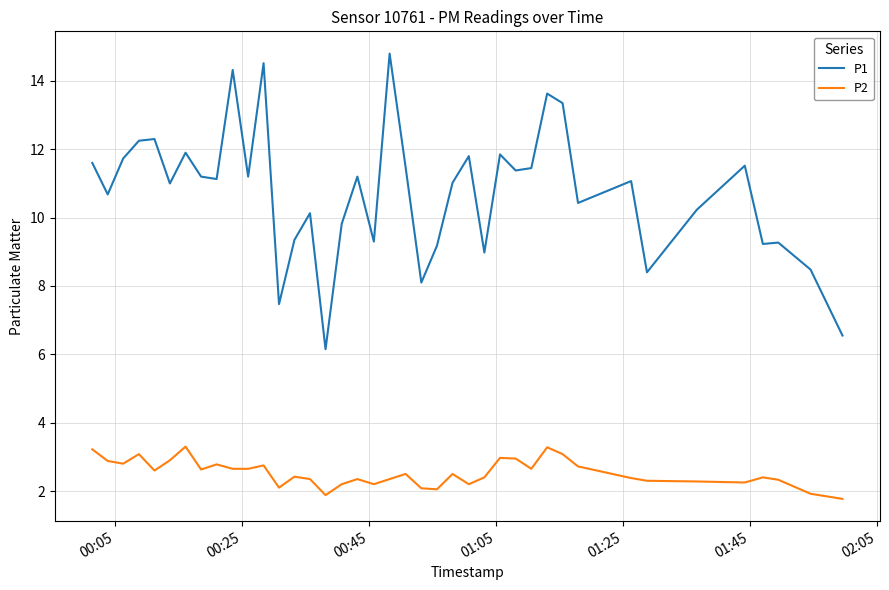

What is the difference between the maximum and minimum values in the P2 series?

1.5